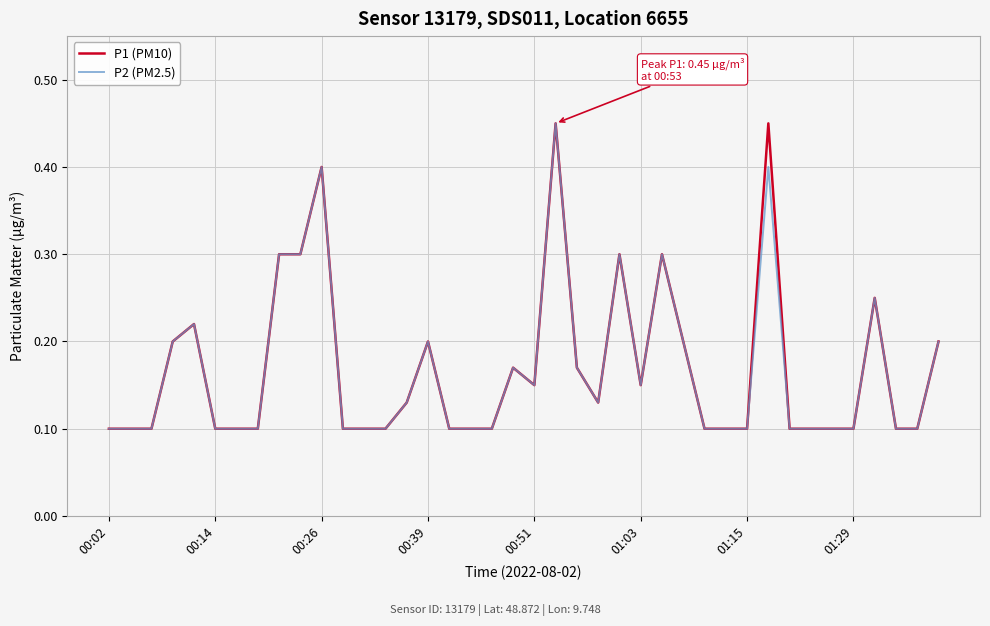

How many lines are shown in the chart?

2